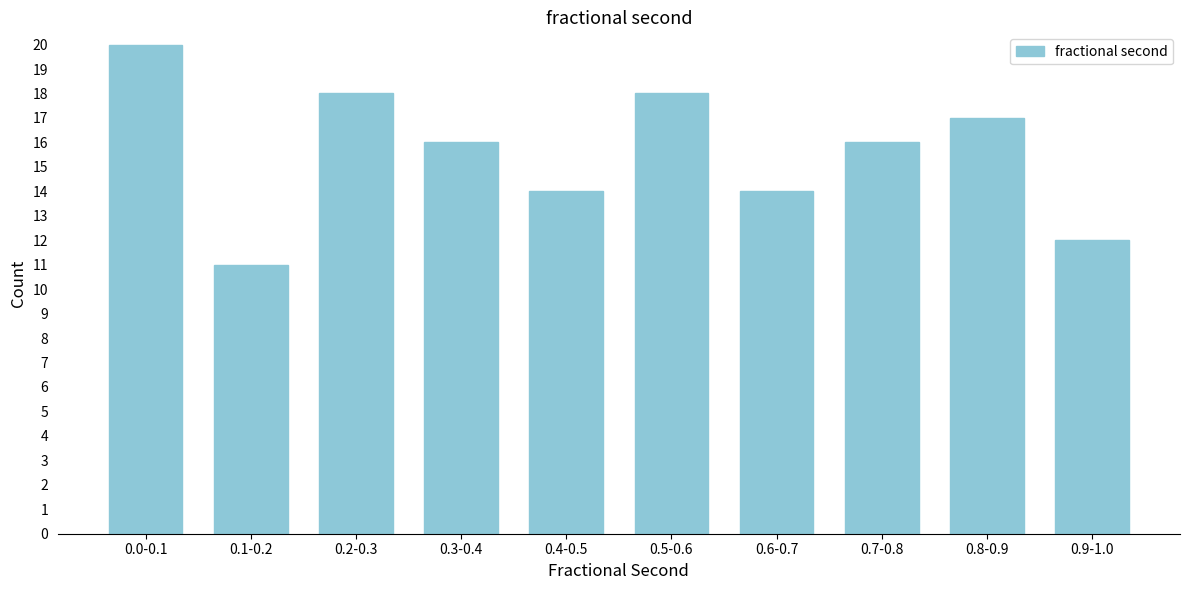

Reading left to right, extract all data points from this chart.

0.0-0.1=20	0.1-0.2=11	0.2-0.3=18	0.3-0.4=16	0.4-0.5=14	0.5-0.6=18	0.6-0.7=14	0.7-0.8=16	0.8-0.9=17	0.9-1.0=12